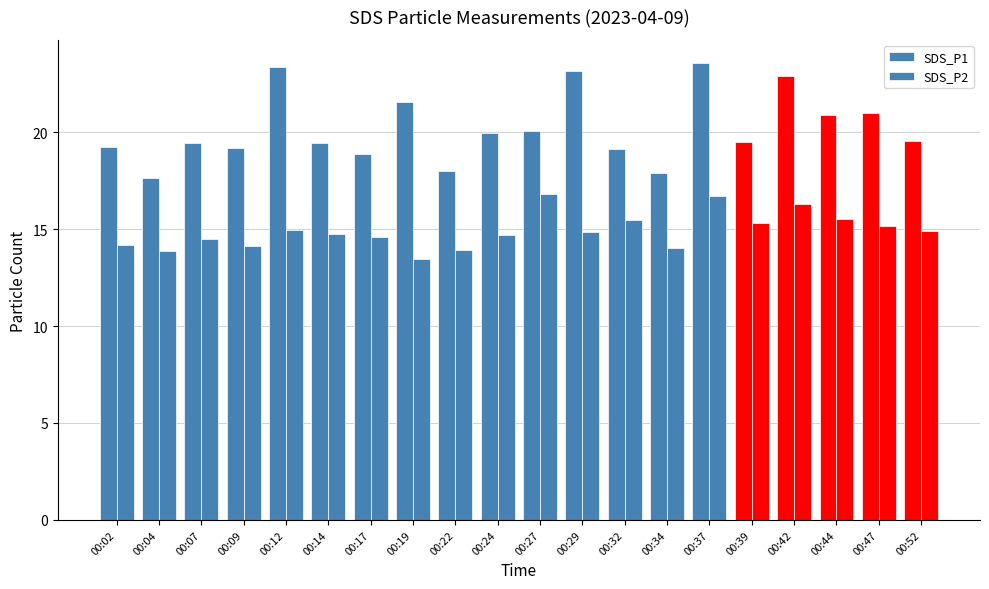

Between 00:14 and 00:19, which is larger?

00:19